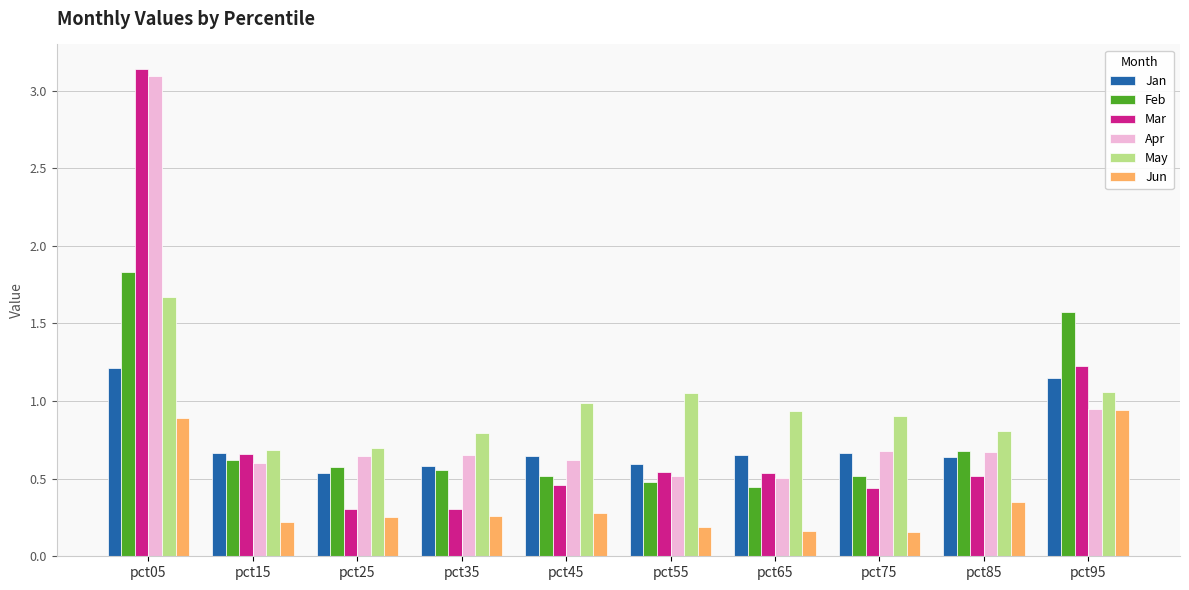

What is the difference between the Apr values at pct05 and pct15?

2.5